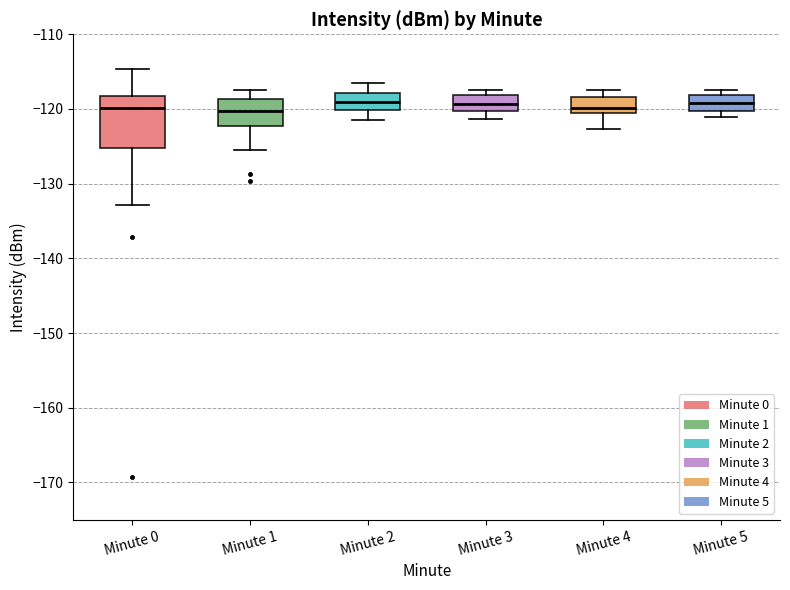

Where does the lower whisker of the box for Minute 3 end on the y-axis? The values are not printed on the chart, so give them approximately, as read against the axis.

-121